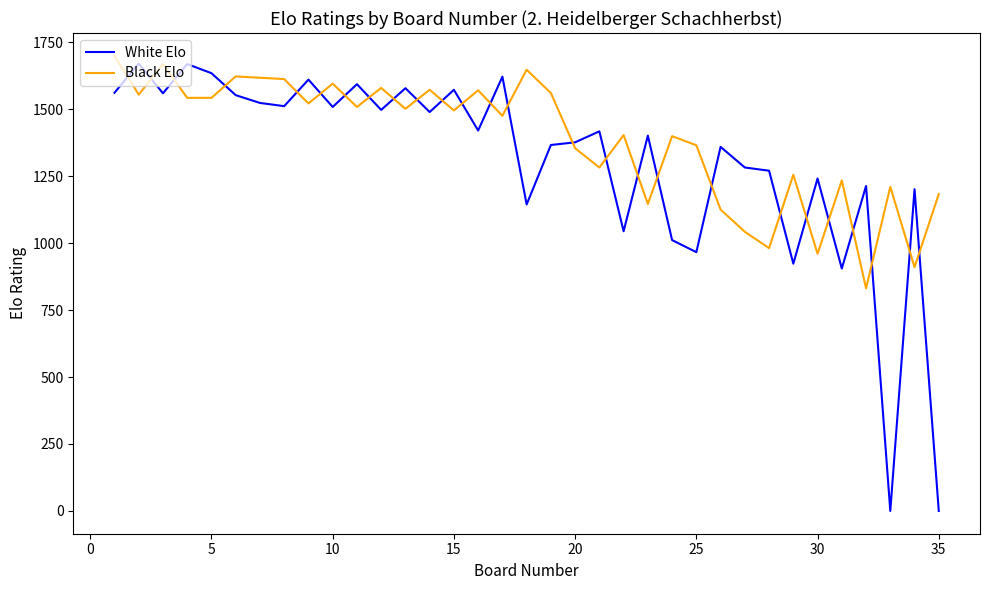

What is the difference between the maximum and minimum values in the White Elo series?

1670